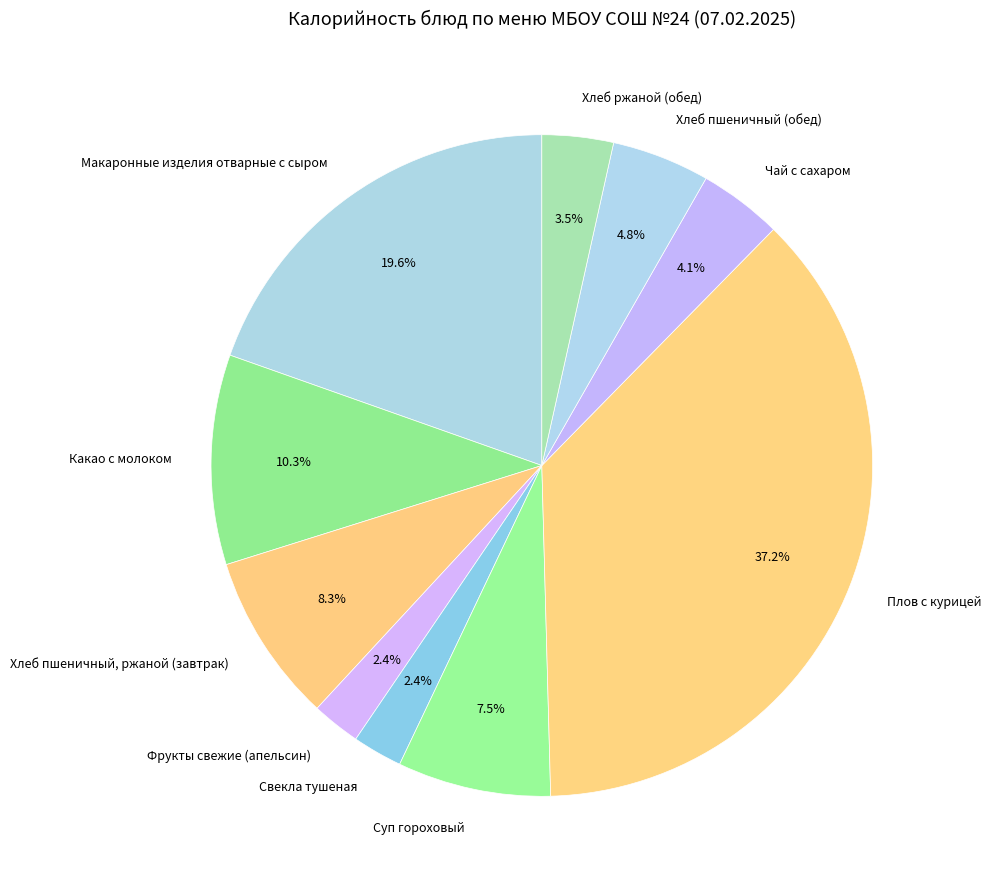

Count the number of slices in the pie.

10